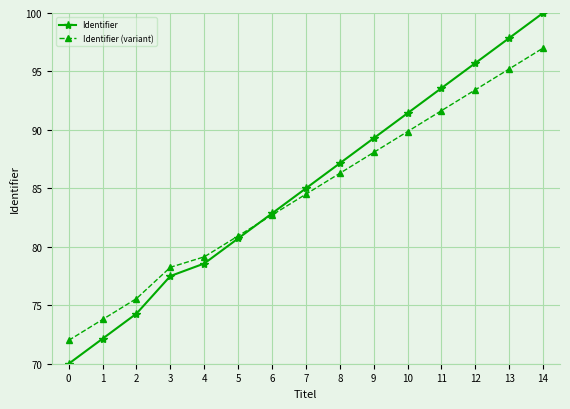

What is the sum of all Identifier (variant) values?

1268.4